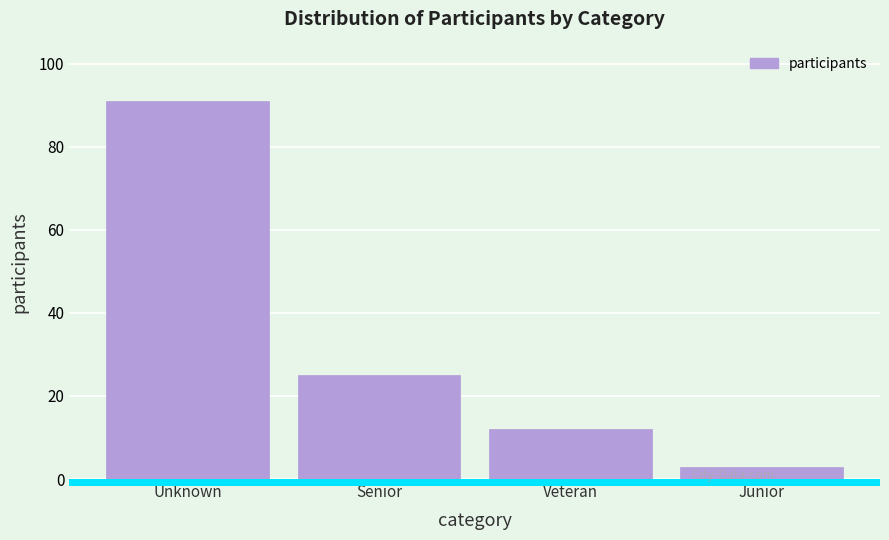

Reading right to left, list all the values displayed in this chart.

Junior=3	Veteran=12	Senior=25	Unknown=91